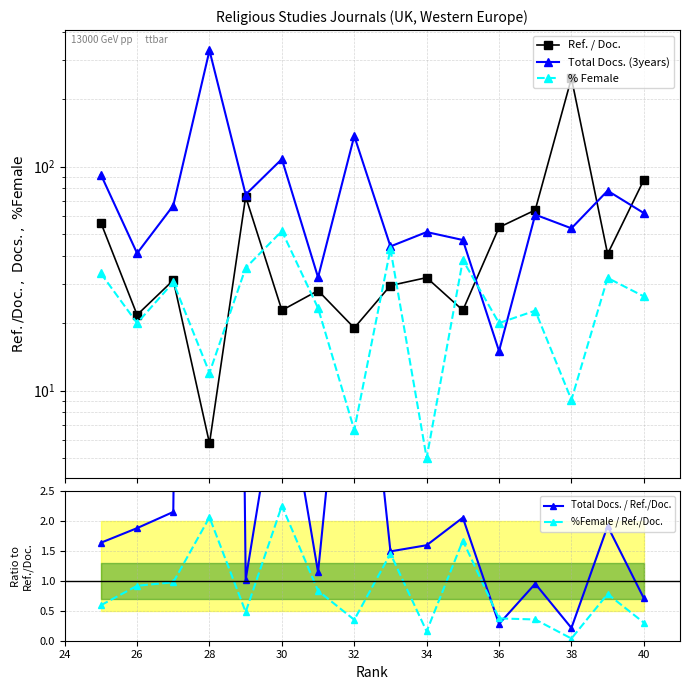

Is this an area chart (filled region under the line)?

No